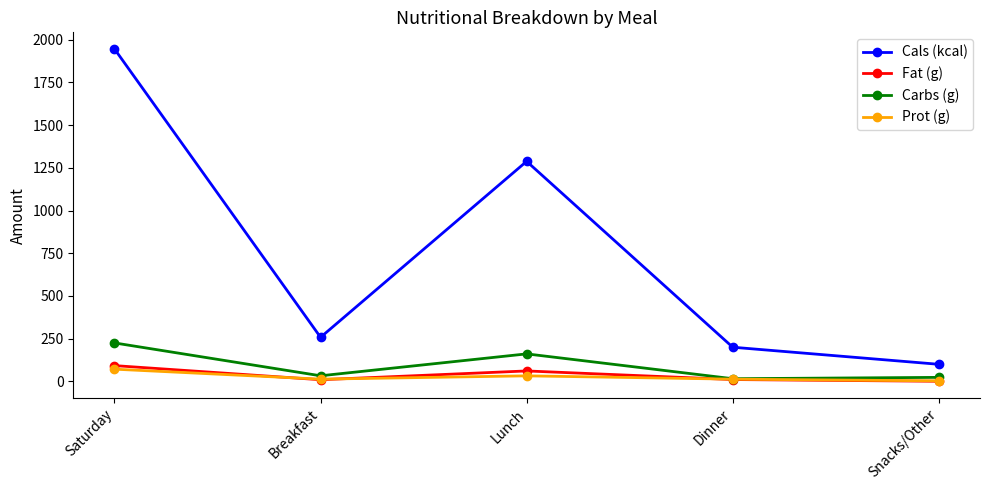

What are all the series names shown in the legend?

Cals (kcal), Fat (g), Carbs (g), Prot (g)